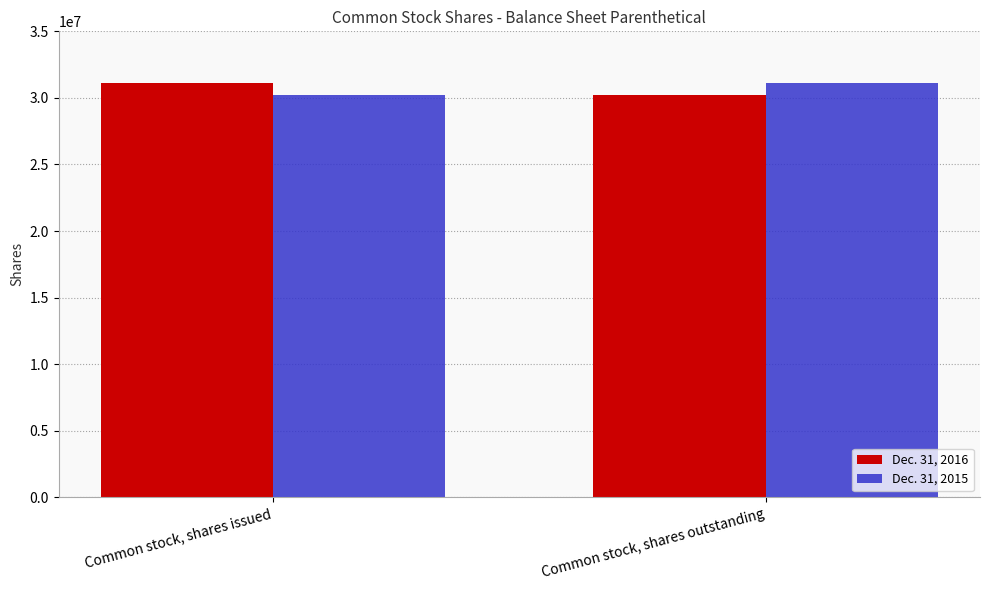

What is the sum of all Dec. 31, 2015 values?

61351000